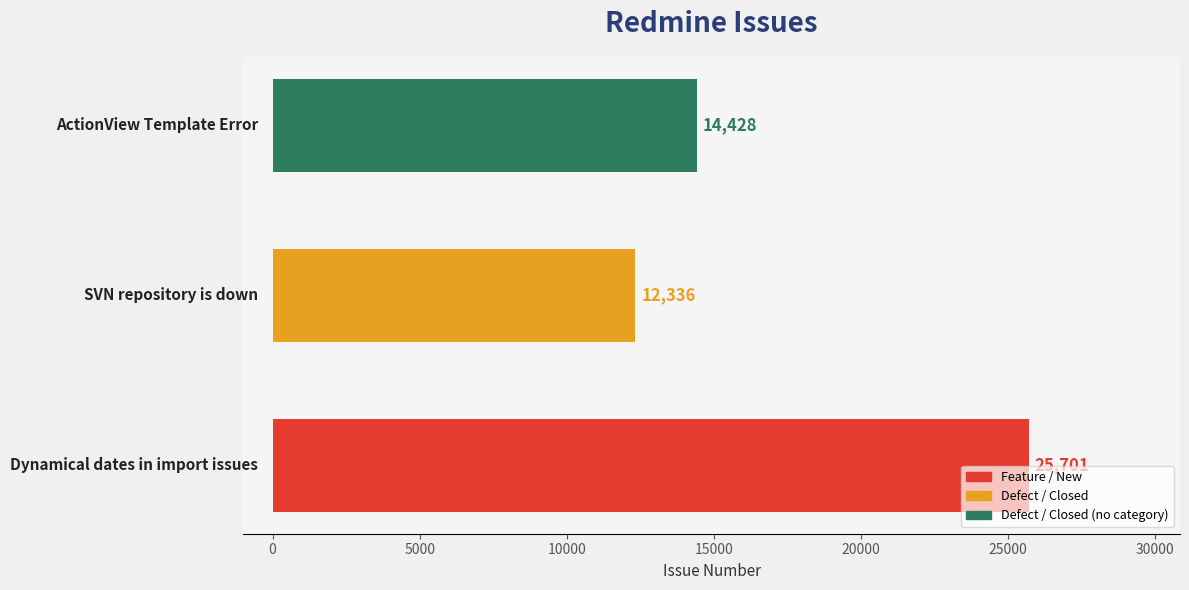

How many values are between 12336 and 25701?

3